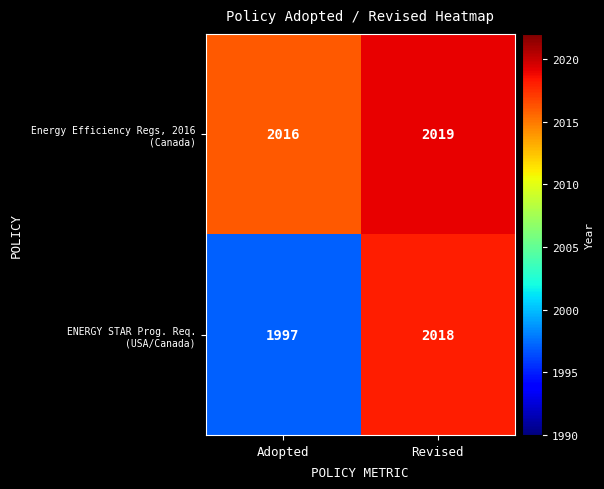

Which category has the highest value across all series?

Revised